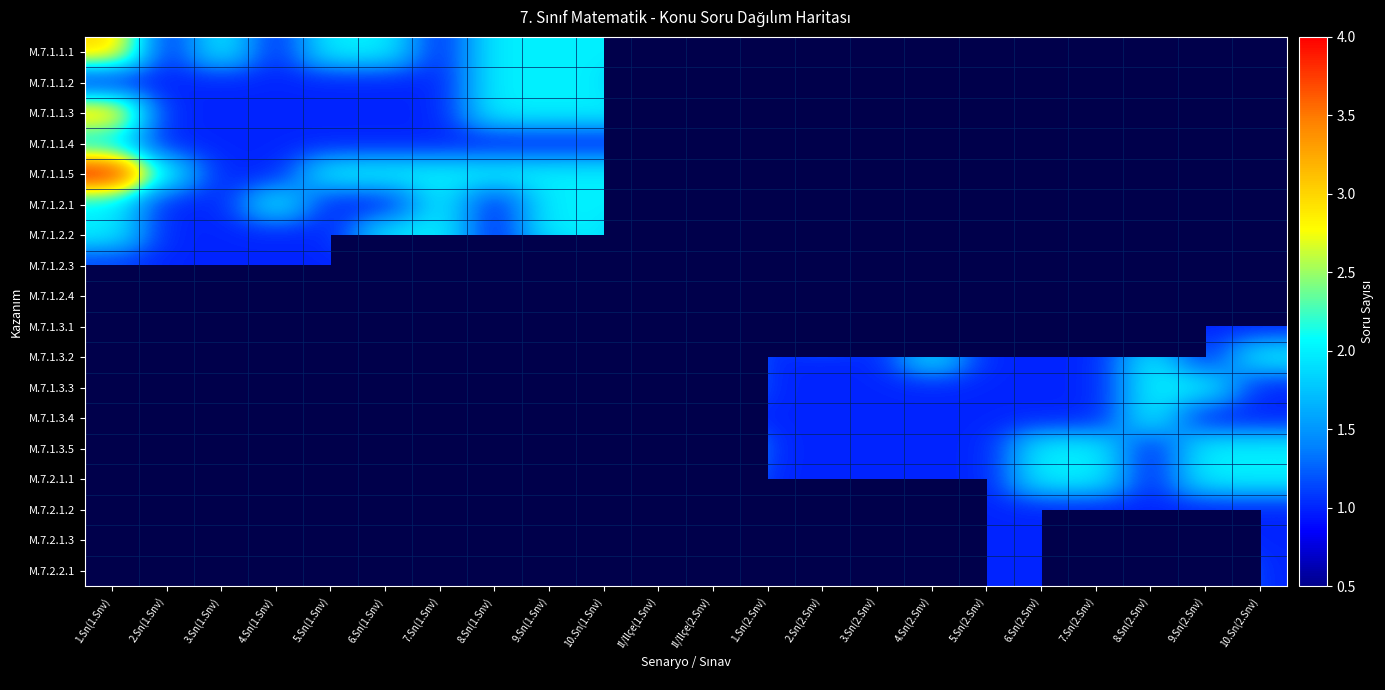

What is the total value across all series at 3.Sn(1.Snv)?

10